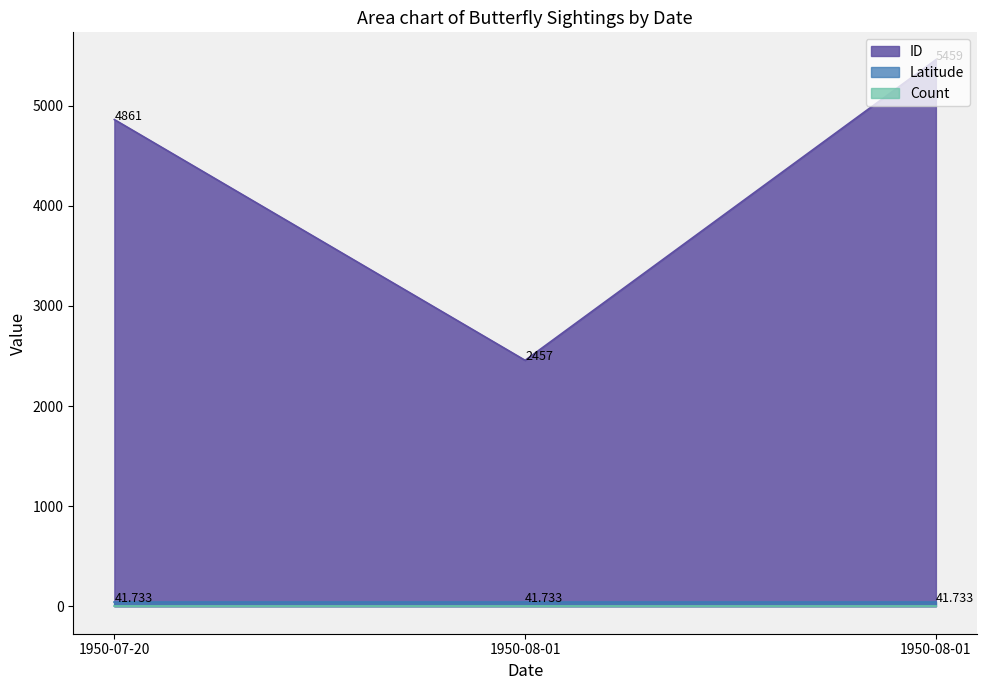

What is the total value across all series at 1950-08-01?

2499.7